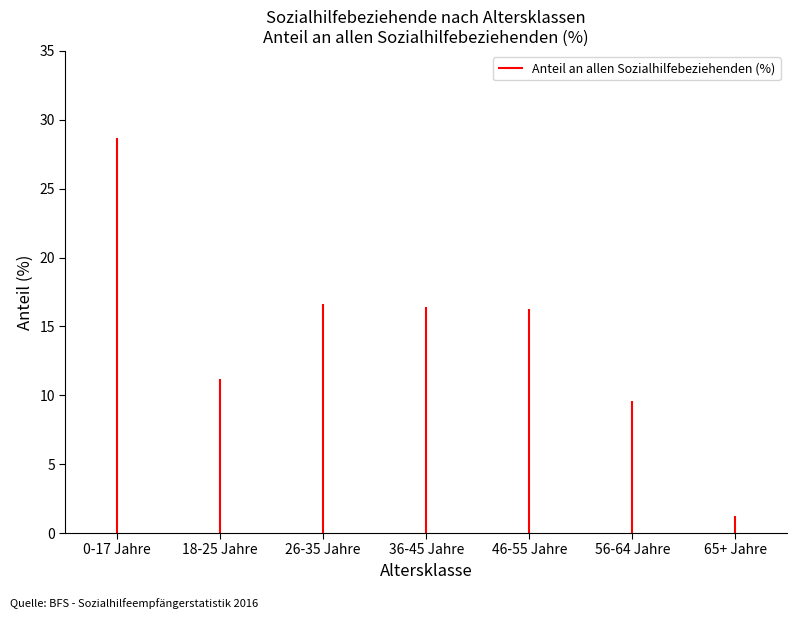

What value does the data have at 18-25 Jahre?

11.2